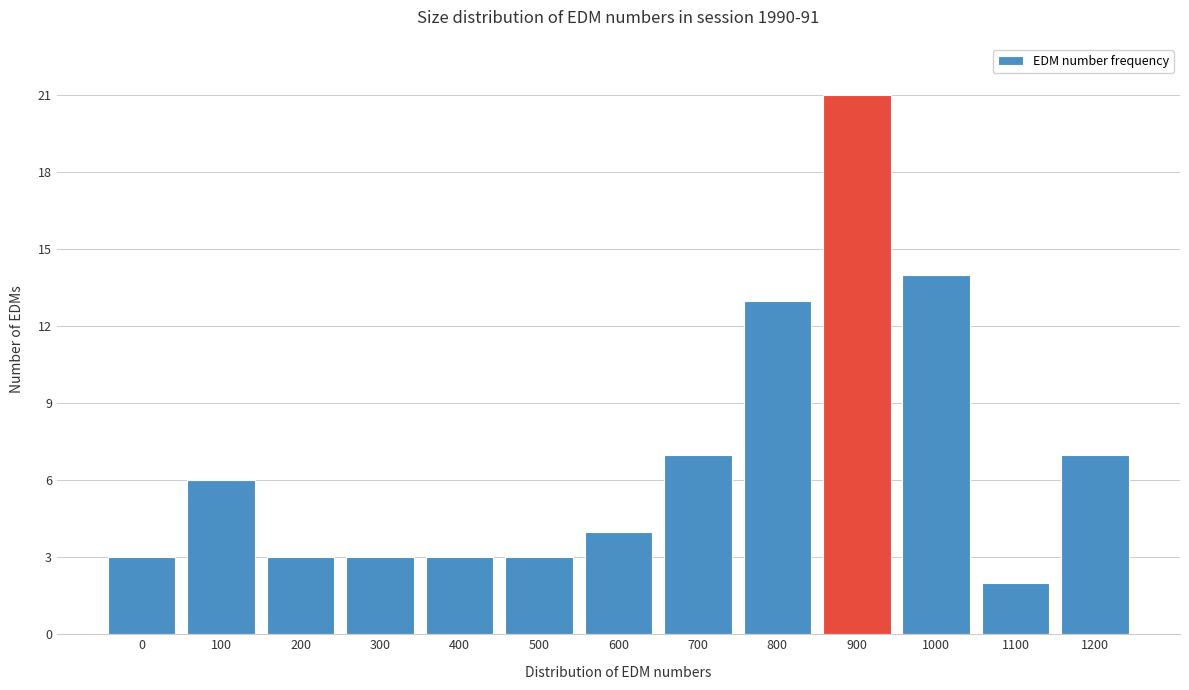

Reading right to left, list all the values displayed in this chart.

7	2	14	21	13	7	4	3	3	3	3	6	3